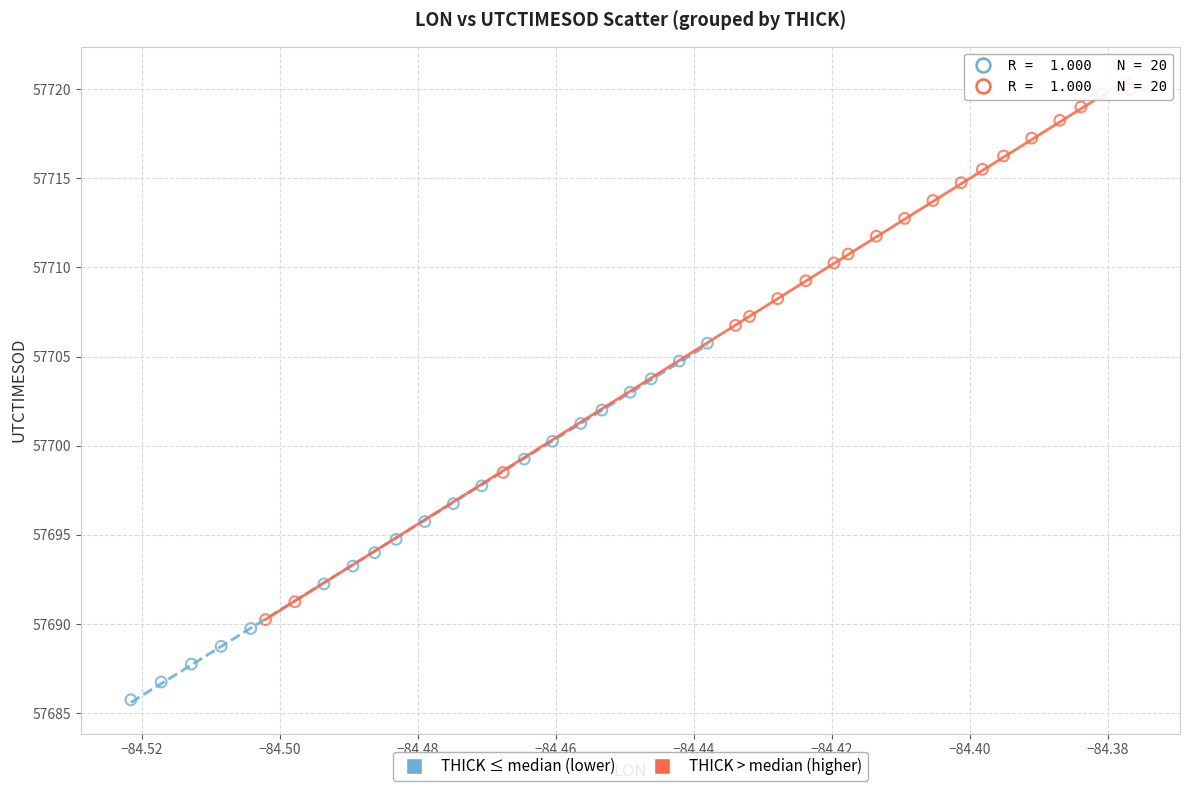

Which series contains the highest Y value?

THICK > median (higher)